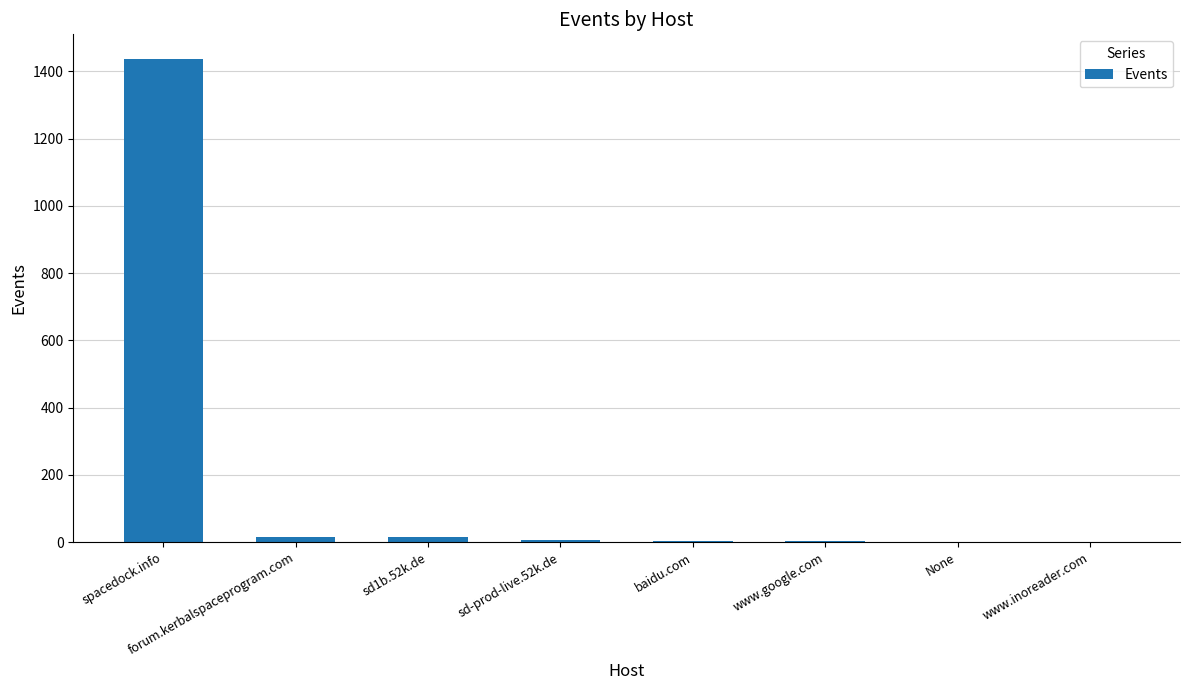

Are the bars horizontal?

No